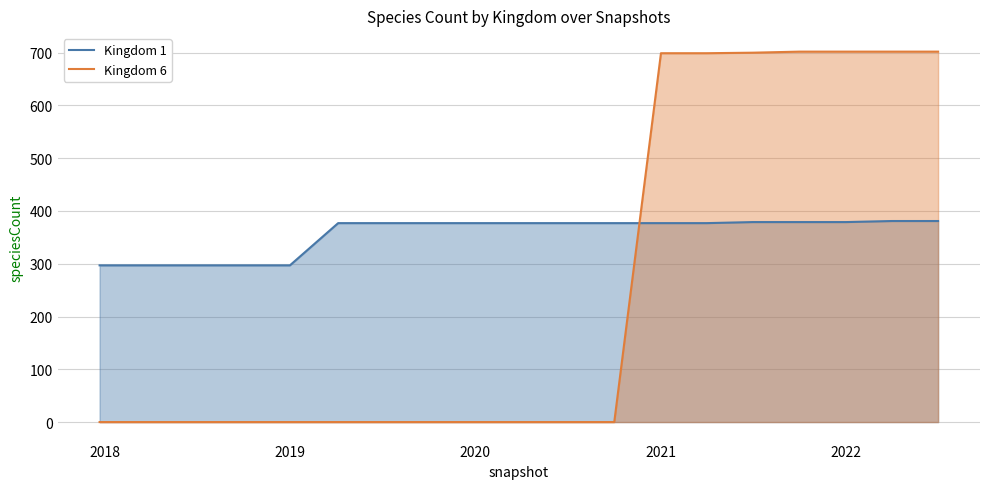

The Kingdom 6 series shows 0 at 2019. True or false?

True